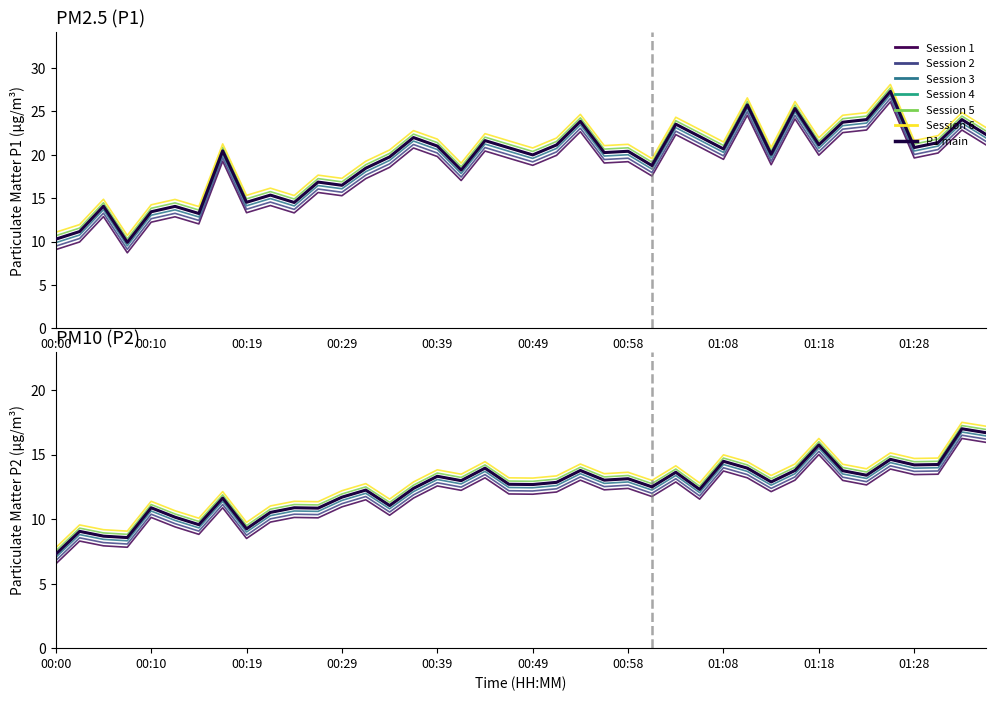

What is the smallest value displayed?

6.5